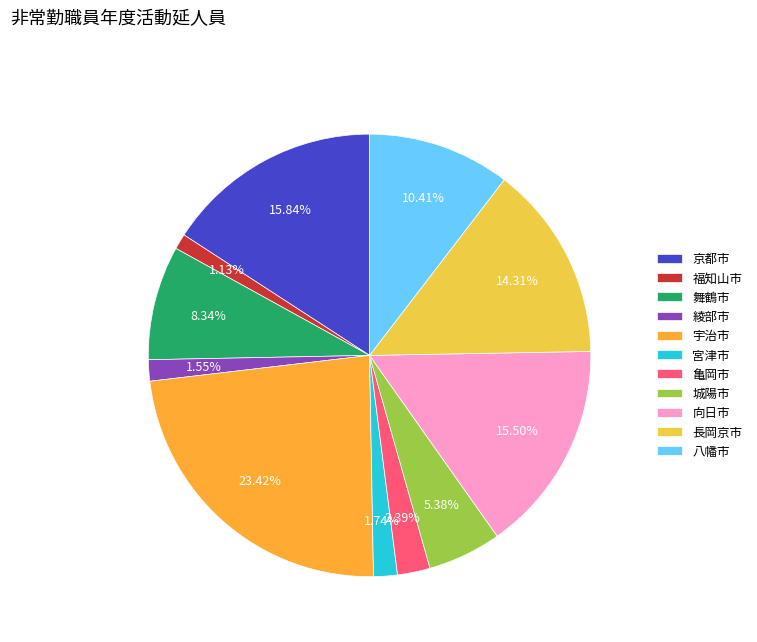

Do 亀岡市 and 宇治市 together represent more than half of the pie?

No